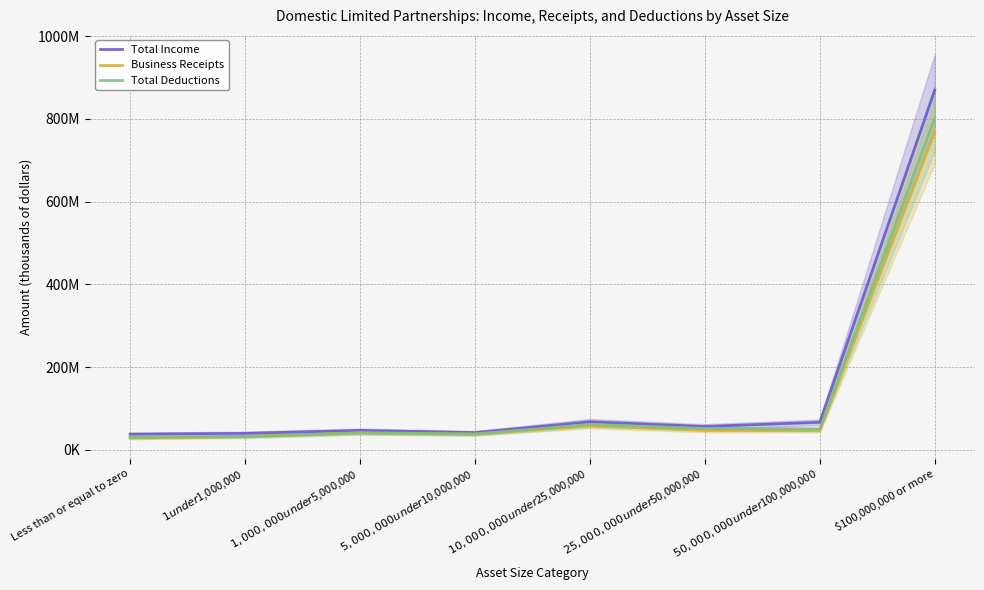

The value of Total Income at $1 under $1,000,000 is 8172860. True or false?

False